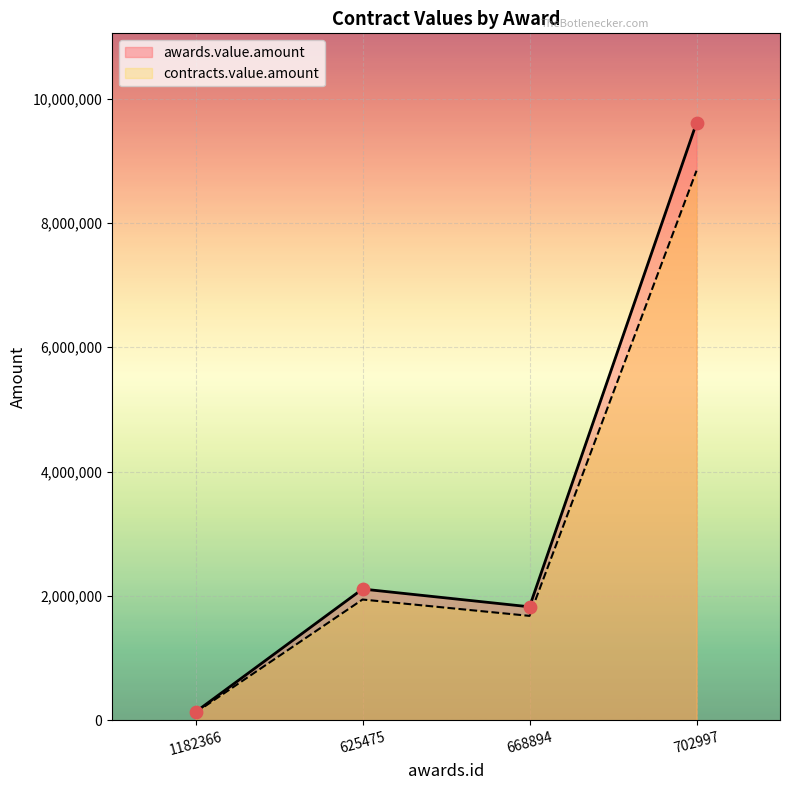

At which category is the sum across all series the highest?

702997